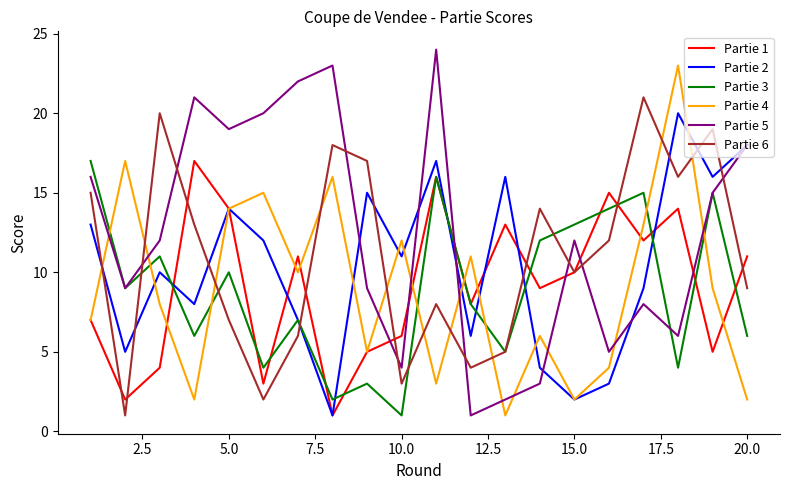

Which series has the largest total across all categories?

Partie 5